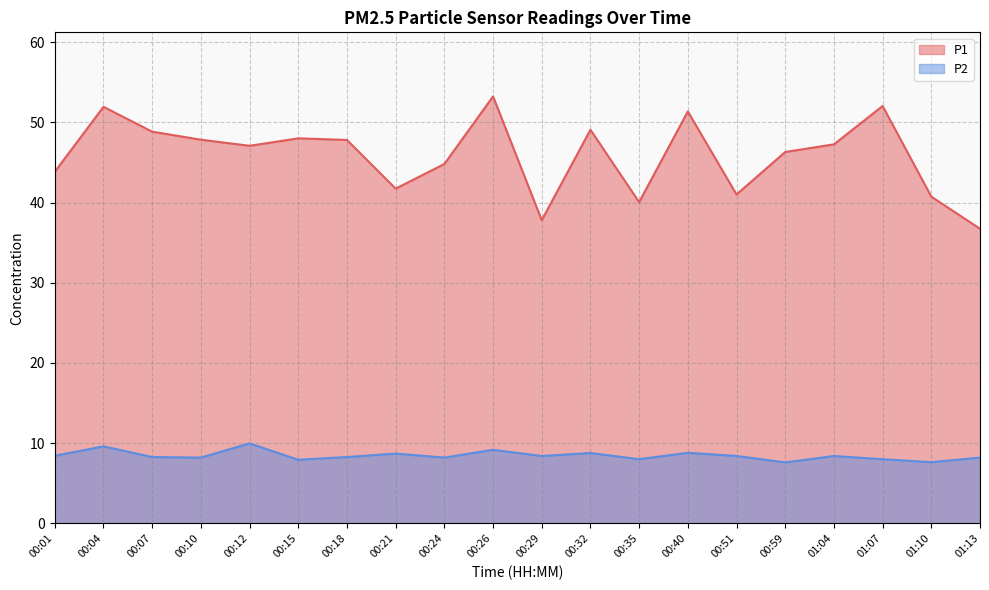

The value of P2 at 00:51 is 8.4. True or false?

True